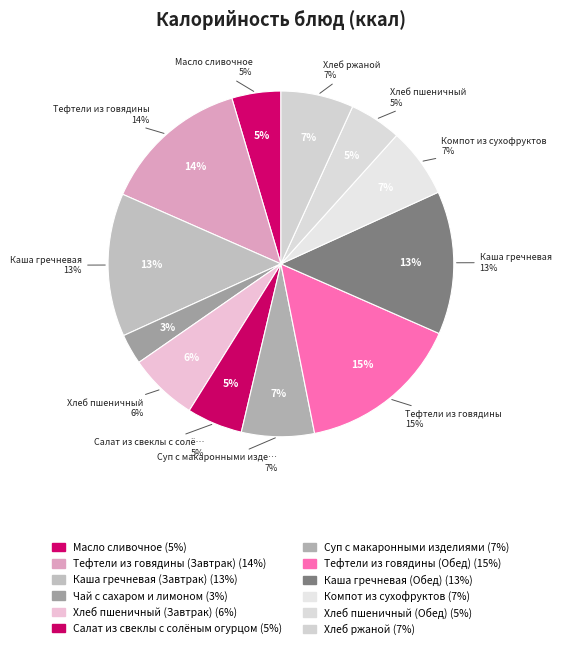

Which has a higher value, Тефтели из говядины (Обед) or Хлеб пшеничный (Завтрак)?

Тефтели из говядины (Обед)